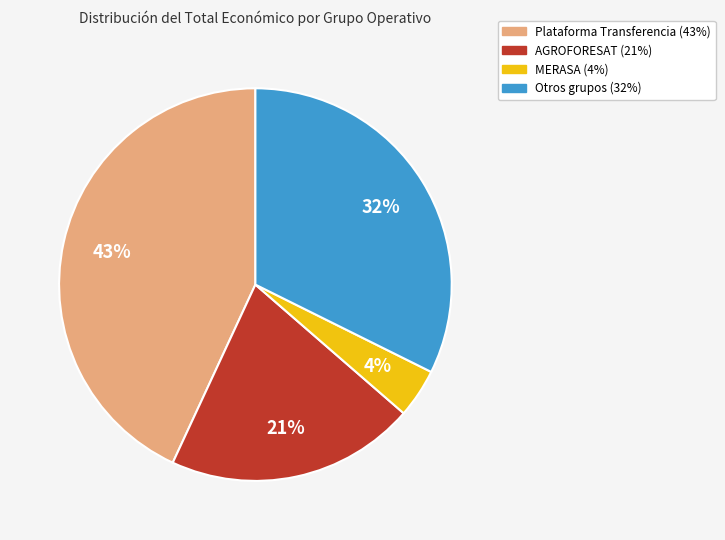

To the nearest percent, what is the difference between the largest and smallest slice percentages?

39%